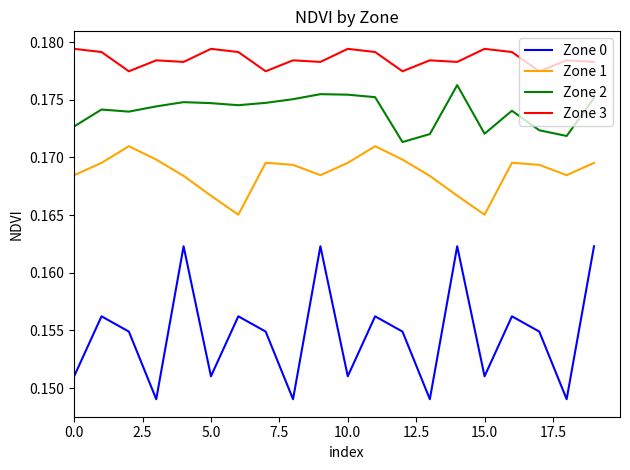

Rank the series by their maximum value, from lowest to highest.

Zone 0, Zone 1, Zone 2, Zone 3